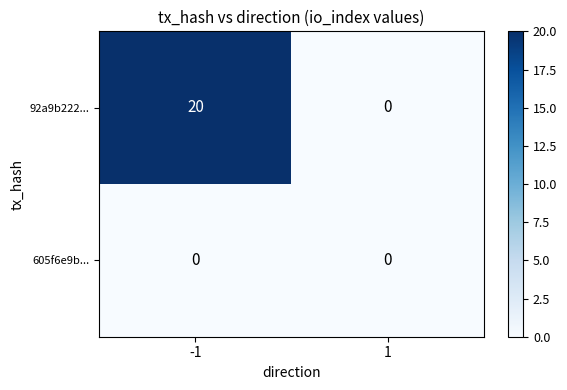

At which category is the sum across all series the highest?

-1